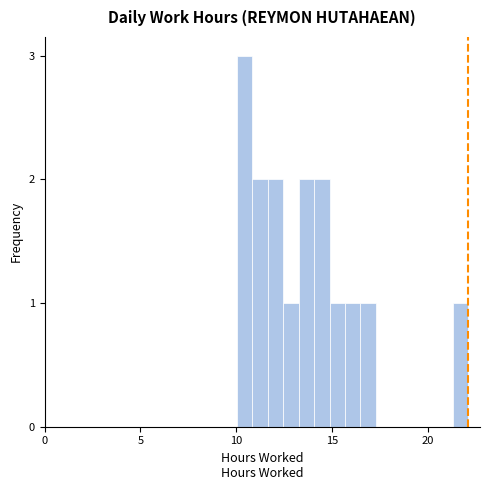

Around what value on the x-axis is the tallest bar? Give the approximate position of its centre, as read against the axis.

10.5